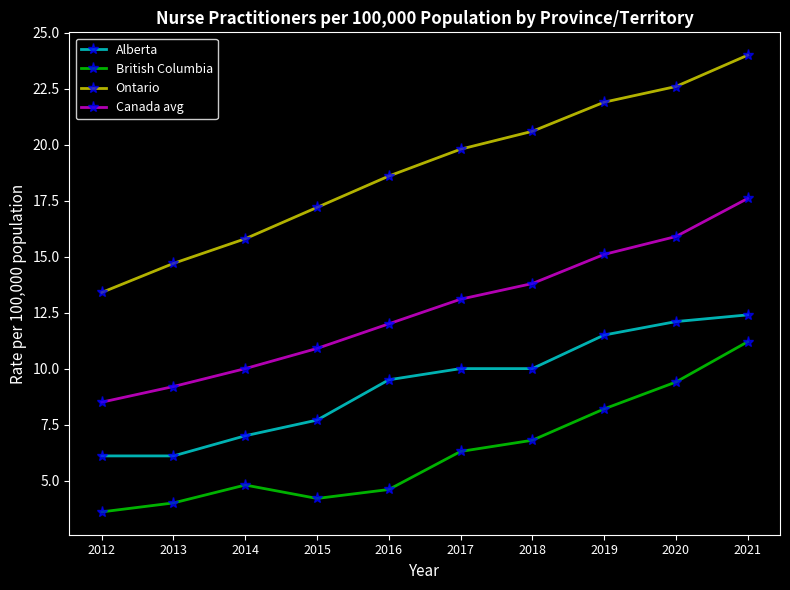

At which category is the sum across all series the highest?

2021